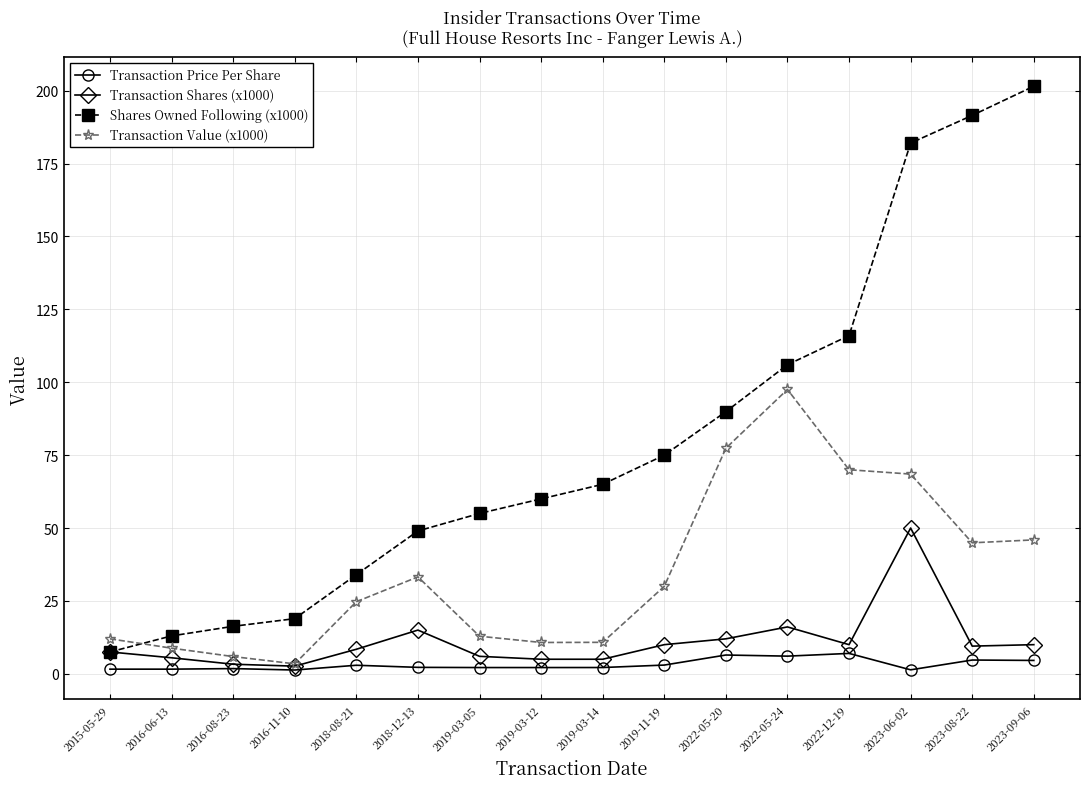

What is the total value across all series at 2023-08-22?

250.7